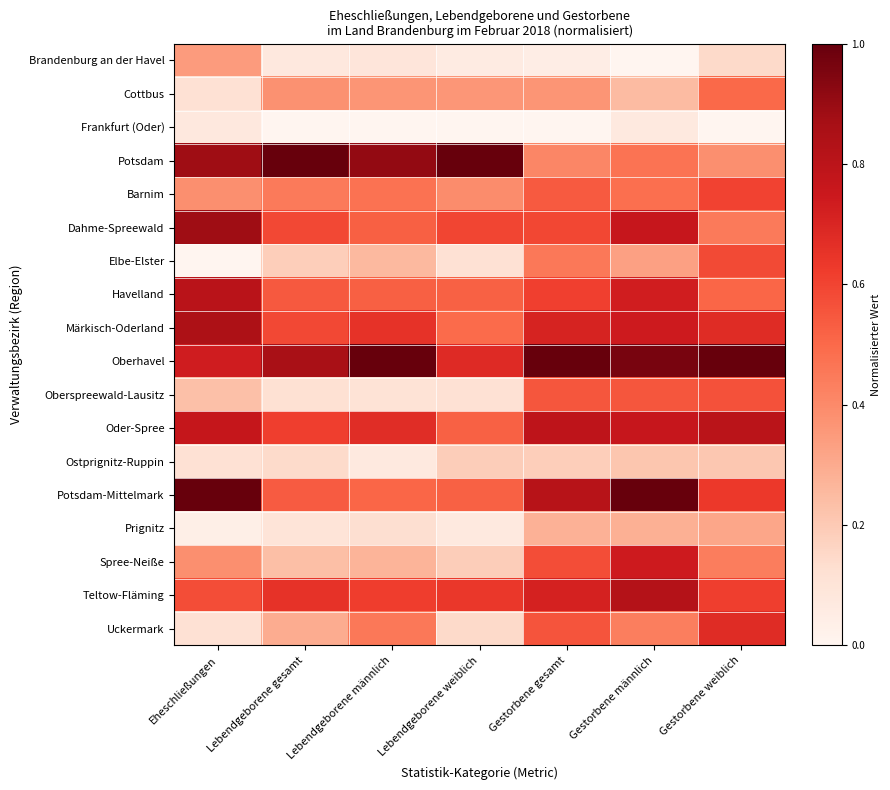

What is the spread (max minus min) of values at Gestorbene gesamt?

1.0